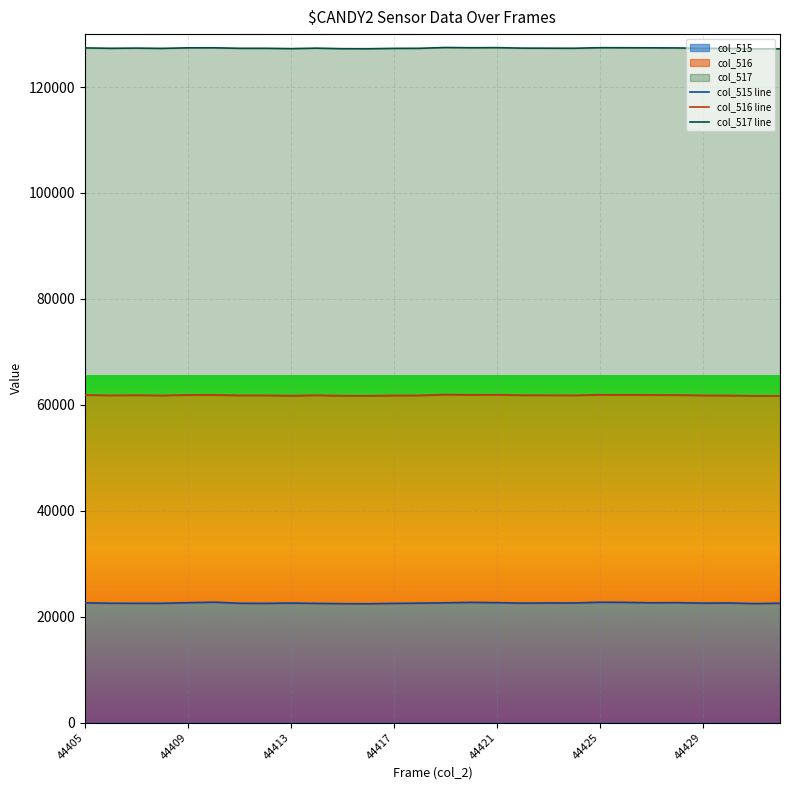

True or false: col_517 line and col_516 line intersect in this chart.

False